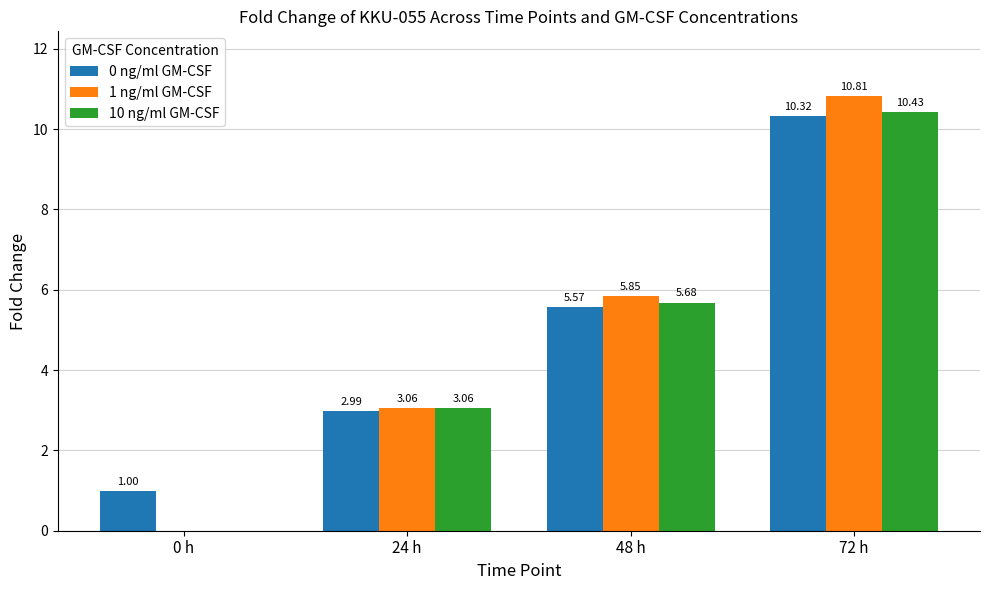

What is the sum of the 1 ng/ml GM-CSF values at 24 h and 48 h?

8.9